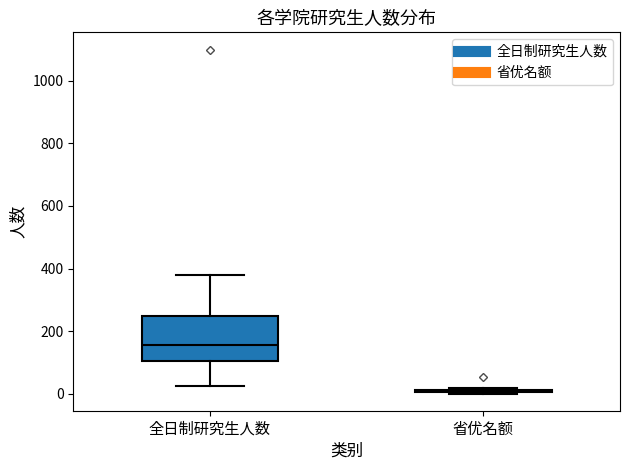

Reading left to right, read every box against the y-axis: the position of its median line, the range the box covers, and the ends of its whiskers. The values are not printed on the chart, so give them approximately, as read against the axis.

全日制研究生人数: median 160, box 100 to 240, whiskers 20 to 380
省优名额: box collapsed to a line at 0, whiskers 0 to 20